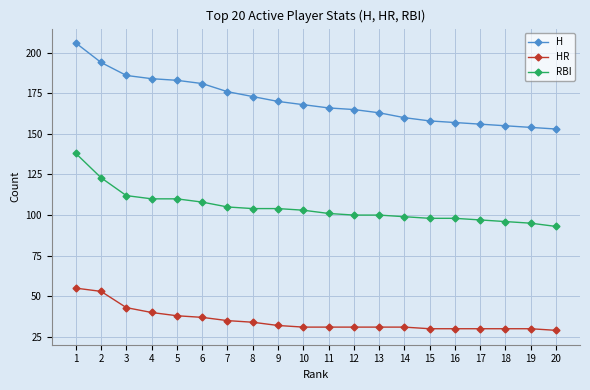

List the series in order of their overall mean, highest first.

H, RBI, HR